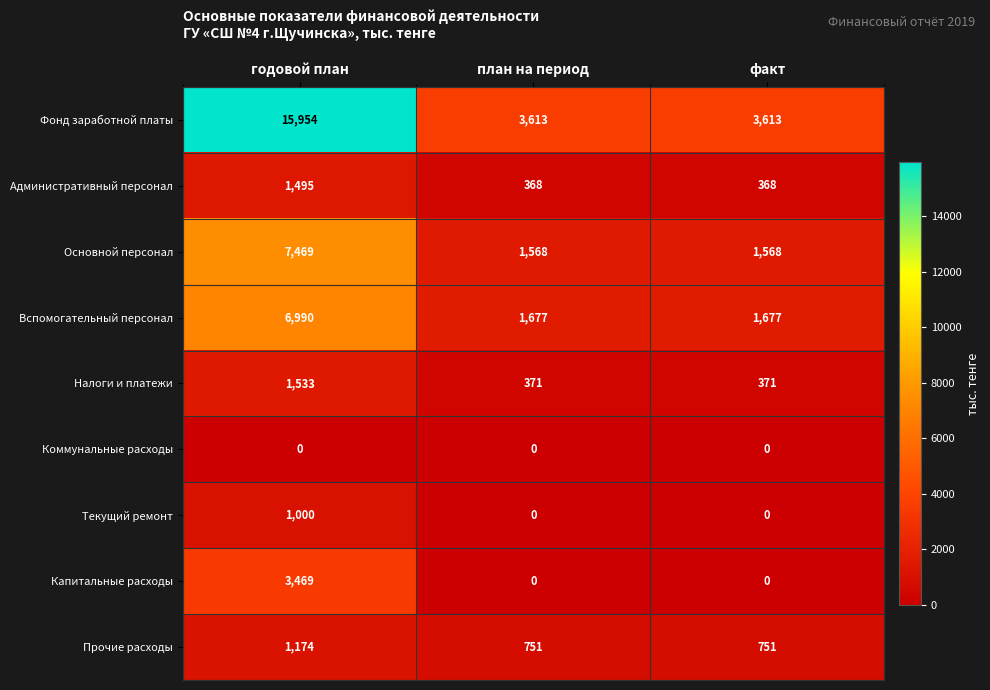

What is the average value of the Фонд заработной платы series?

7727